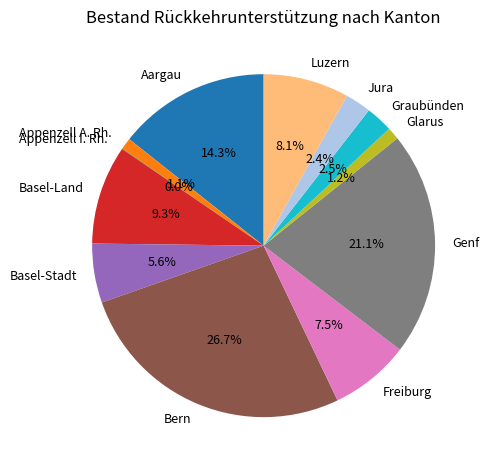

What is the largest slice in the pie chart?

Bern